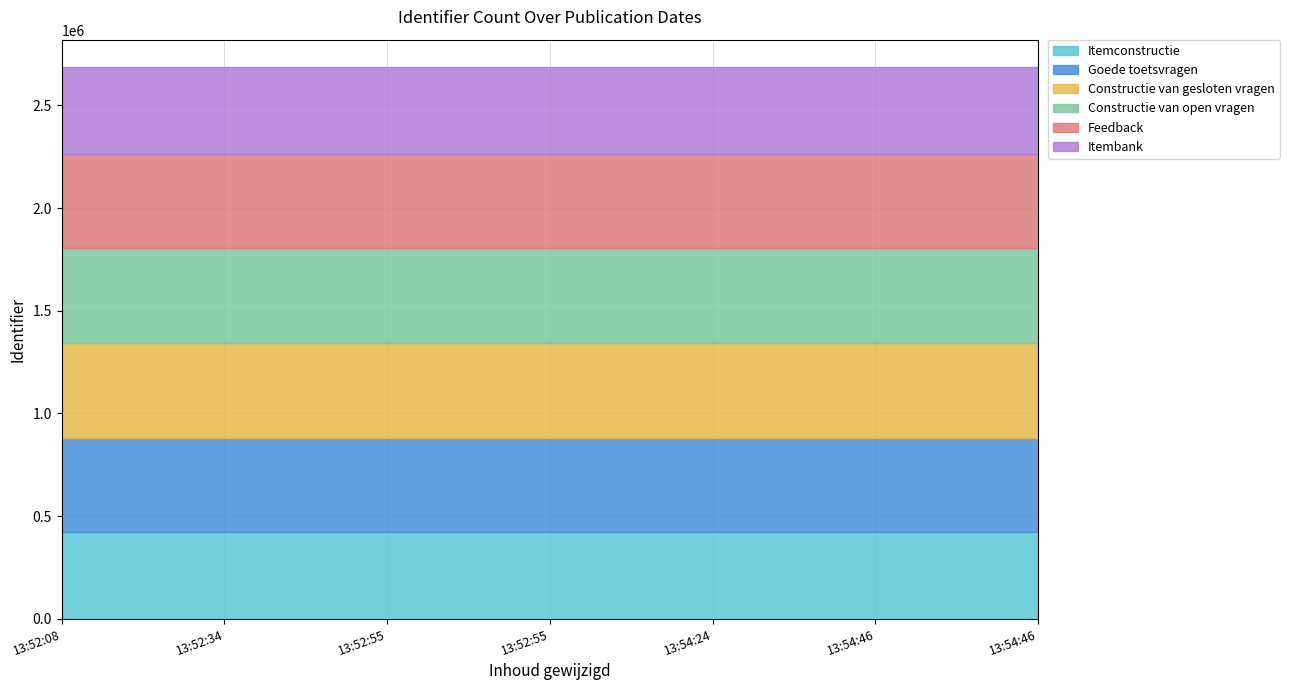

What is the smallest value displayed?

422535